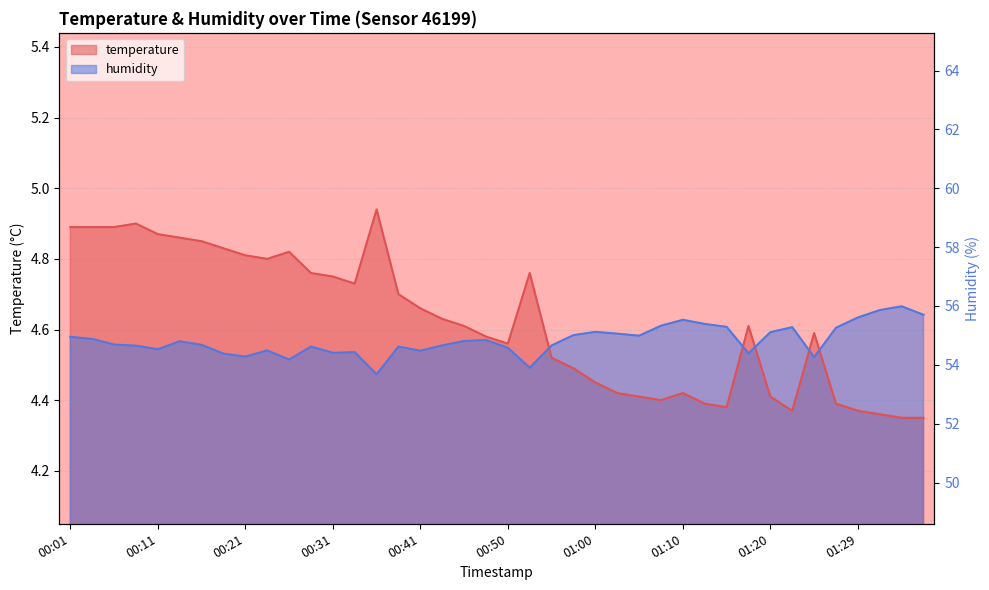

What is the sum of the temperature values at 00:50 and 00:28?

9.3